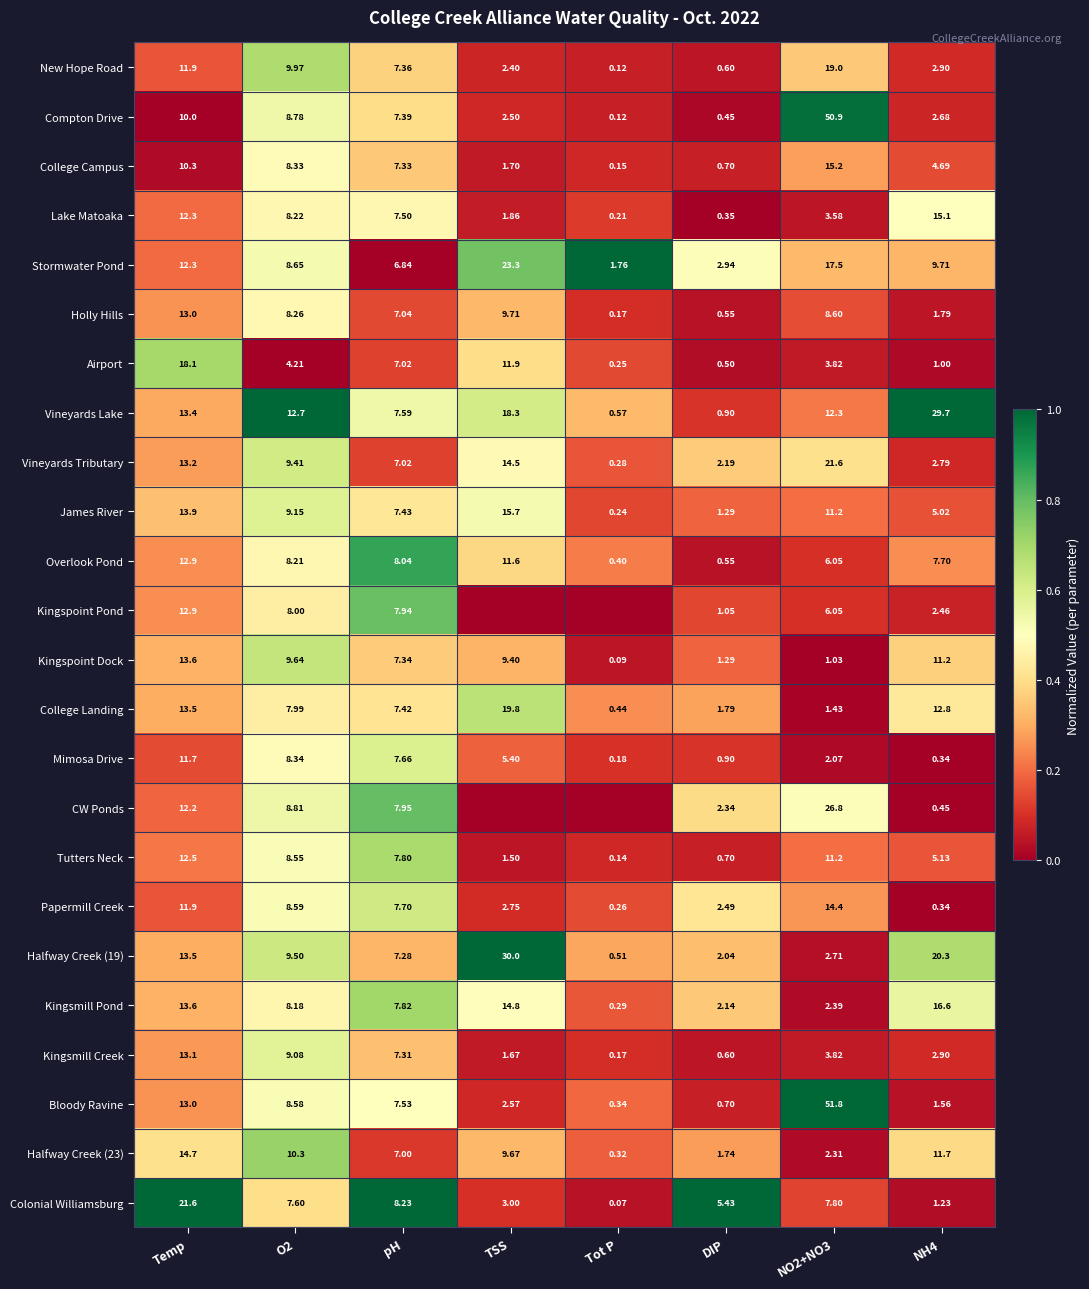

Where does the Compton Drive series first go above 7?

Temp